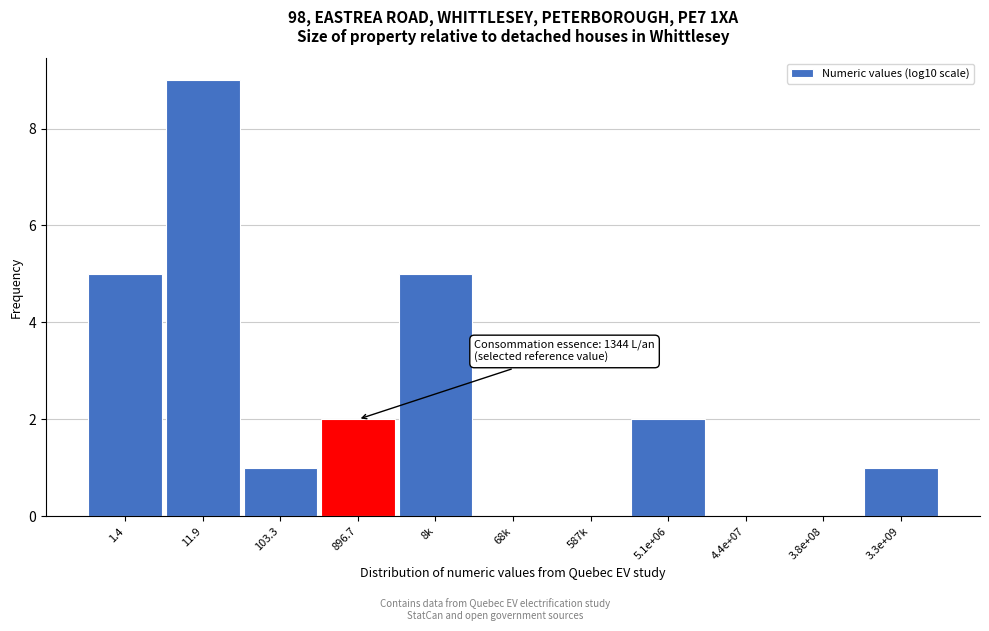

Reading left to right, list all the values displayed in this chart.

1.4=5	11.9=9	103.3=1	896.7=2	8k=5	68k=0	587k=0	5.1e+06=2	4.4e+07=0	3.8e+08=0	3.3e+09=1